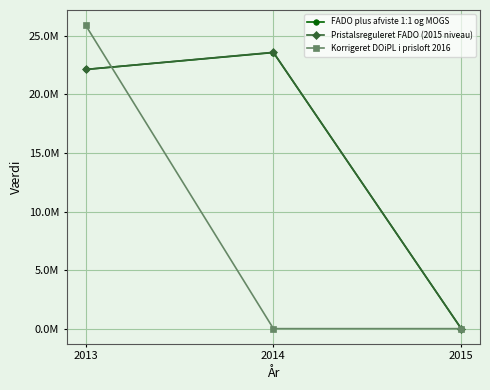

What are all the series names shown in the legend?

FADO plus afviste 1:1 og MOGS, Pristalsreguleret FADO (2015 niveau), Korrigeret DOiPL i prisloft 2016